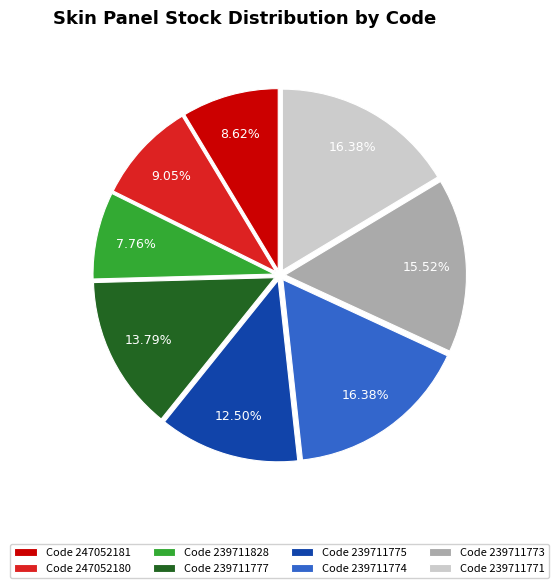

How many segments does this pie chart have?

8